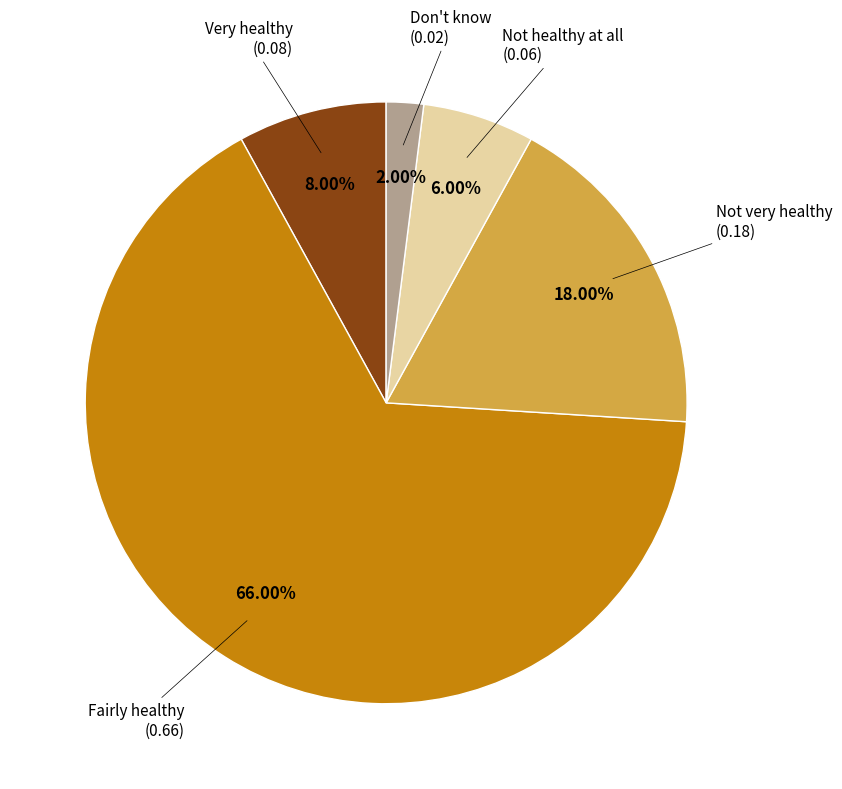

How many slices are in this pie chart?

5